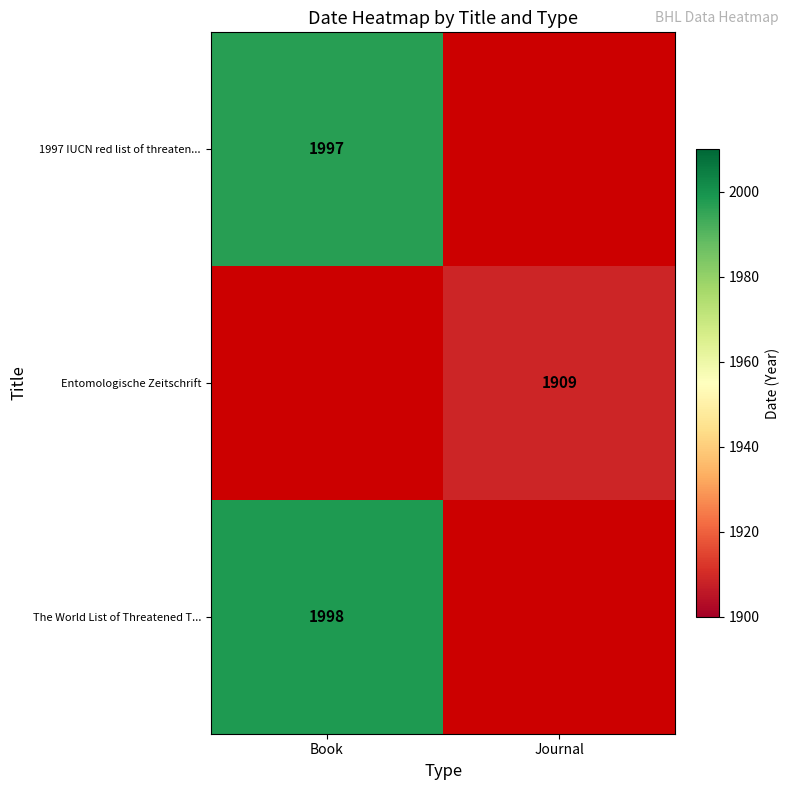

The value of 1997 IUCN red list of threaten... at Book is 3056.2. True or false?

False